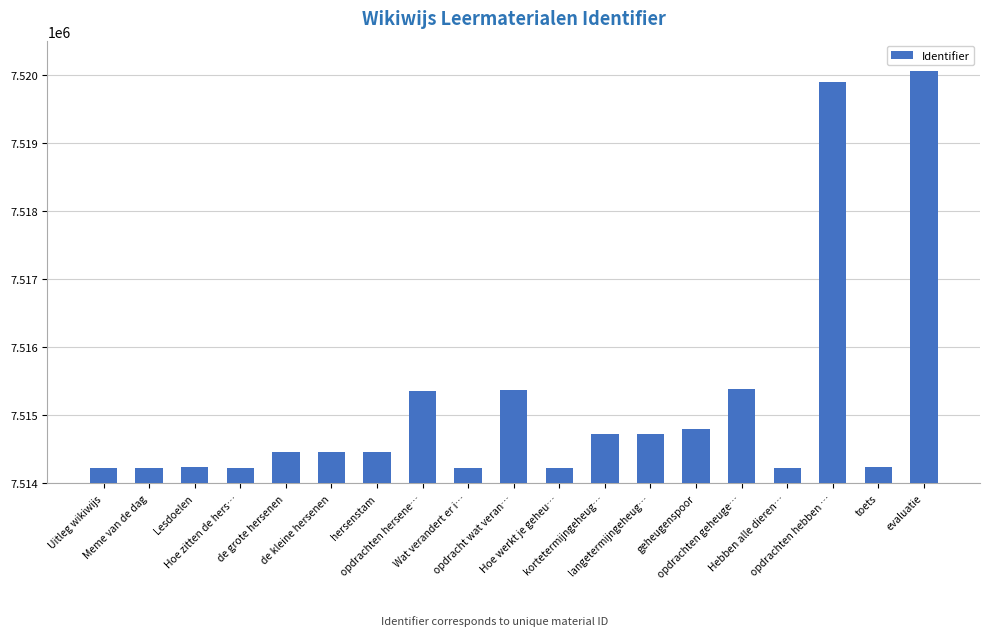

How many bars are there in total?

19